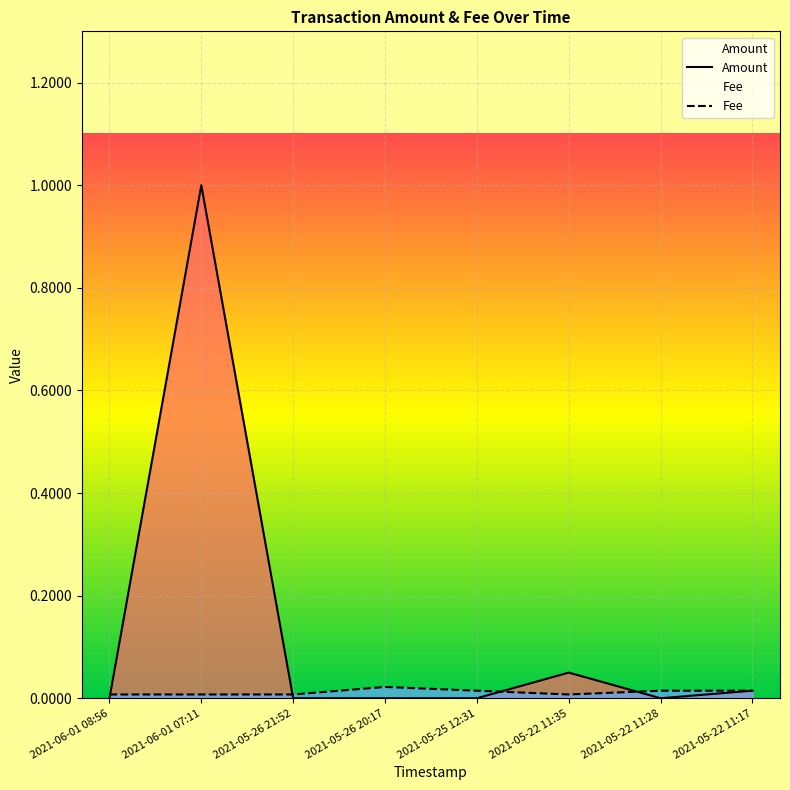

At which label is Fee closest to 0?

2021-06-01 08:56